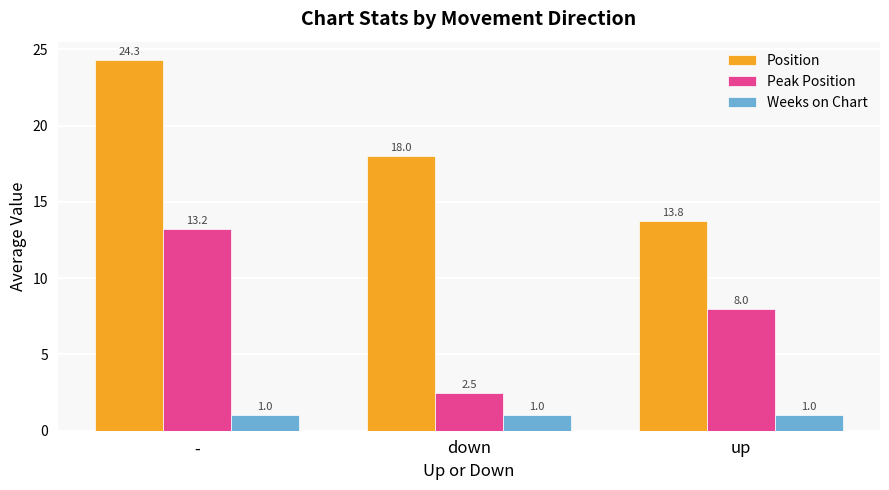

What is the value of the Peak Position bar at the 3rd from the left?

8.0